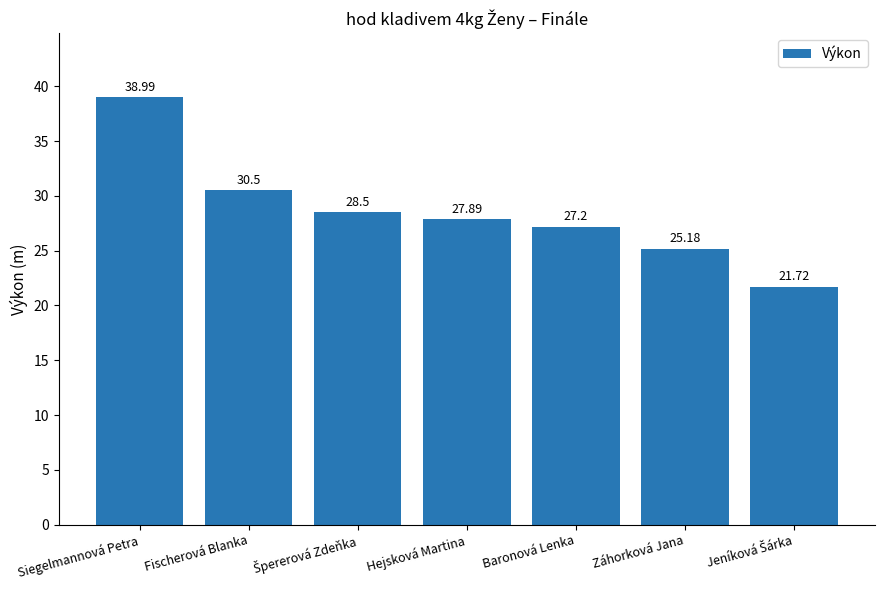

Which label corresponds to the largest value in the chart?

Siegelmannová Petra